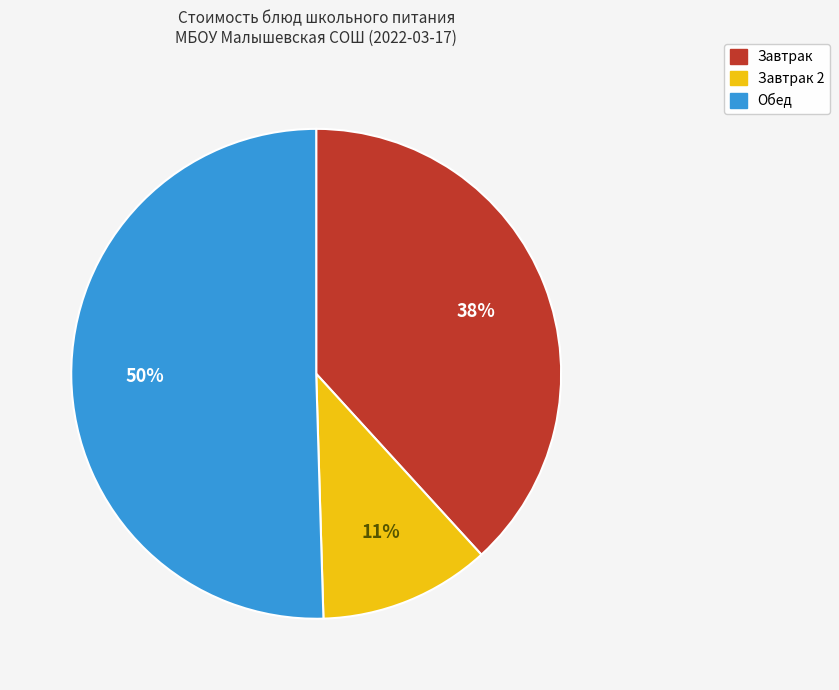

To the nearest percent, what is the difference between the largest and smallest slice percentages?

39%